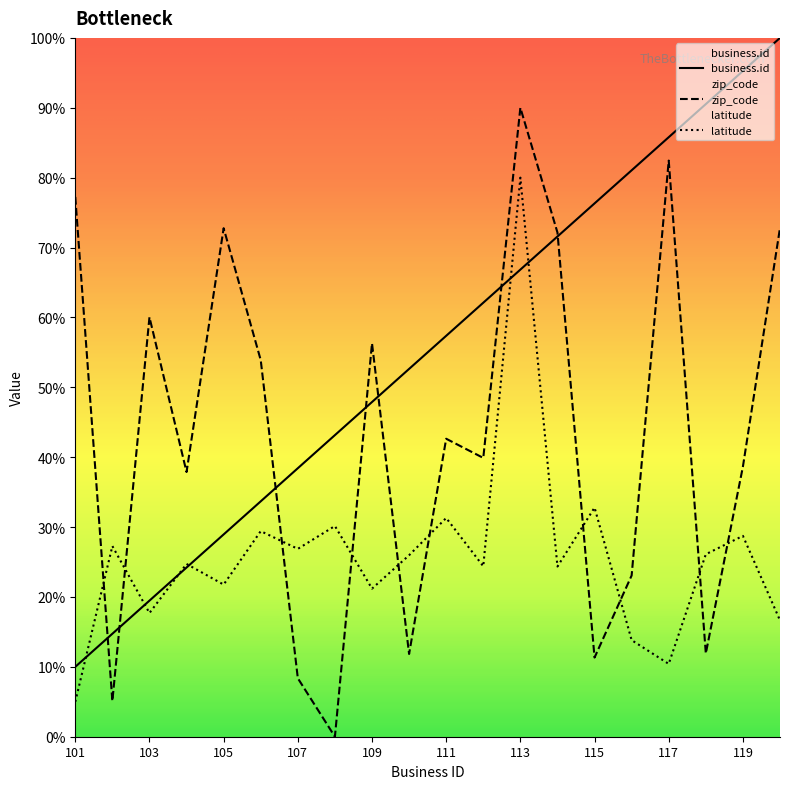

Where is zip_code nearest to the value 45?

111